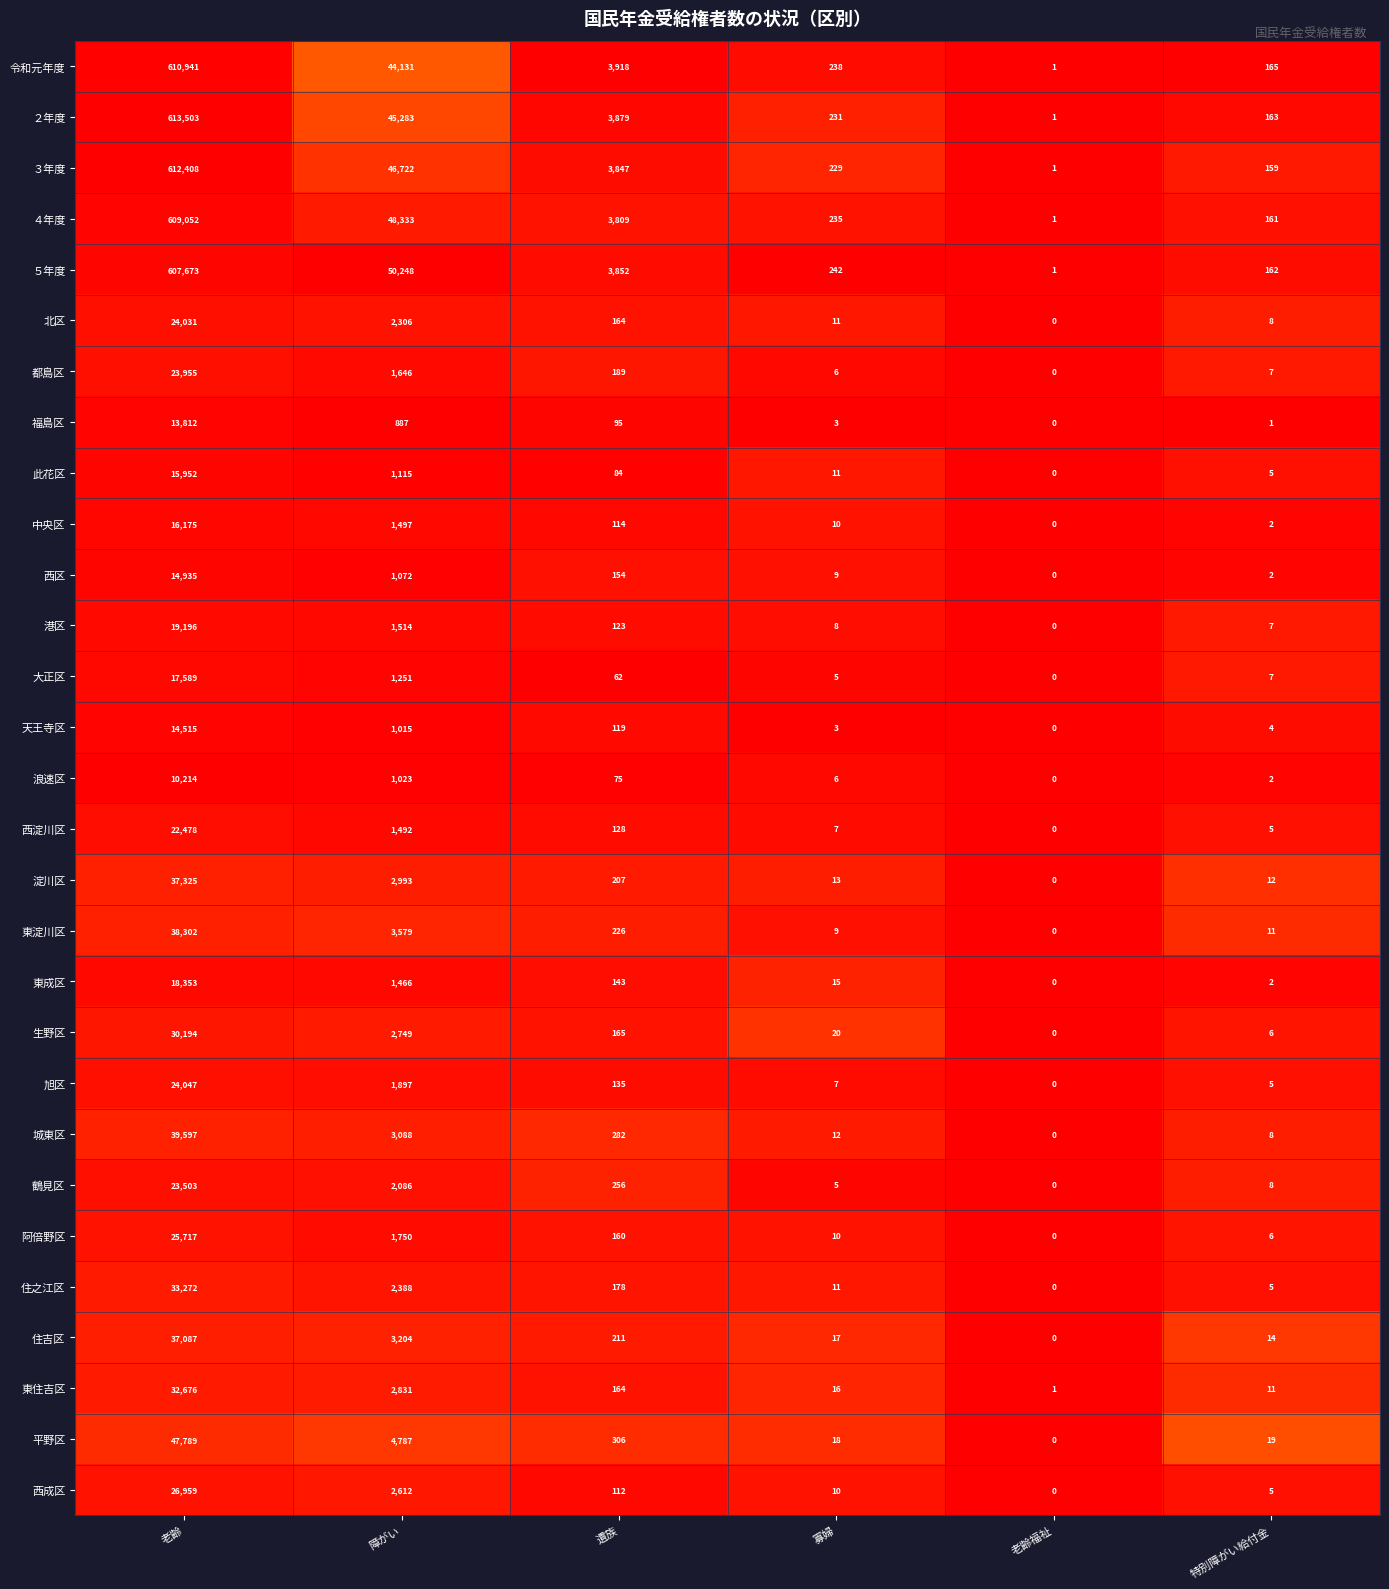

True or false: 城東区 has a value of 981 at 障がい.

False